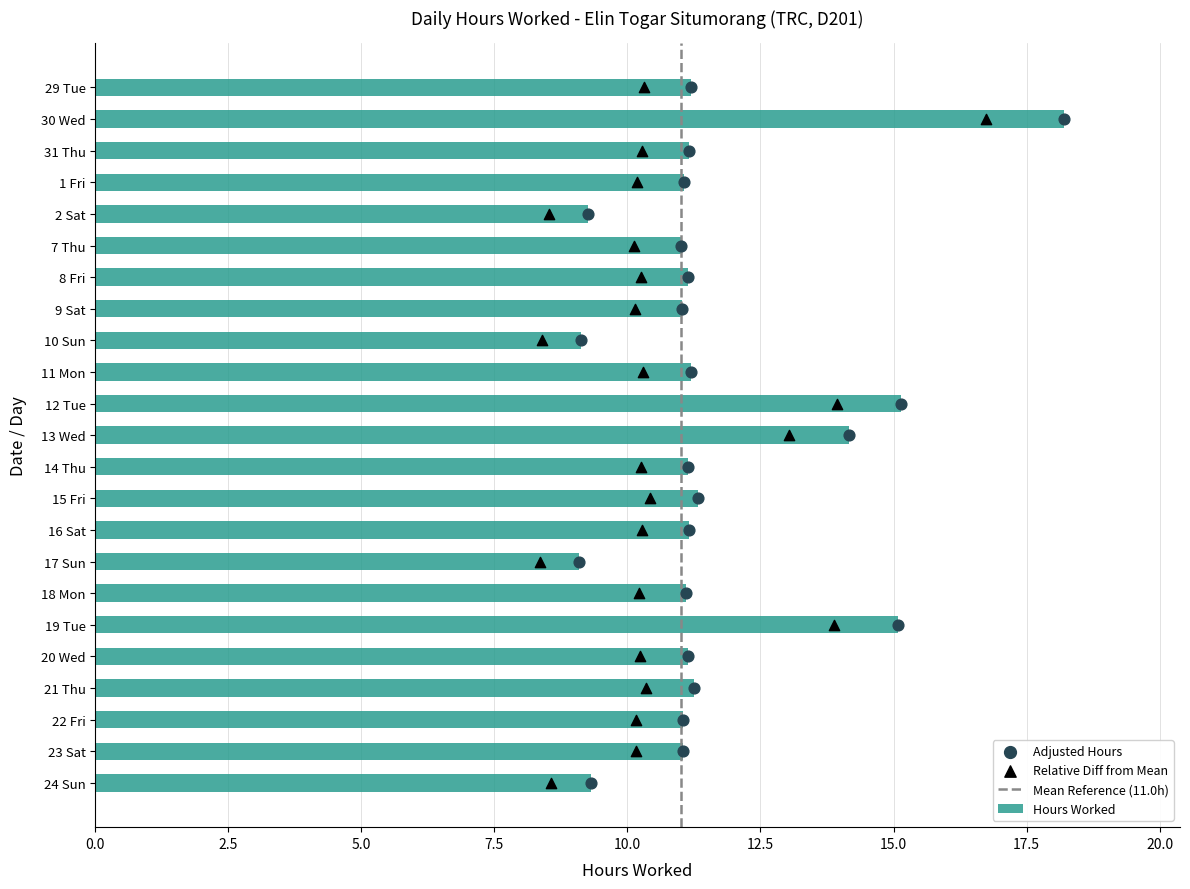

Which has a higher value, 31 Thu or 29 Tue?

29 Tue